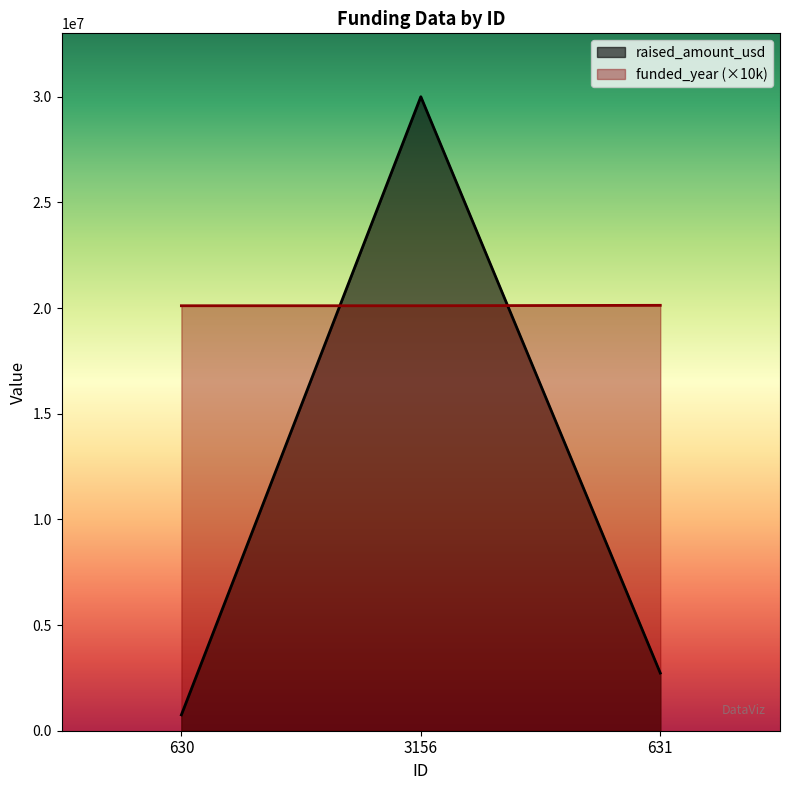

What is the lowest value of the raised_amount_usd series?

750000